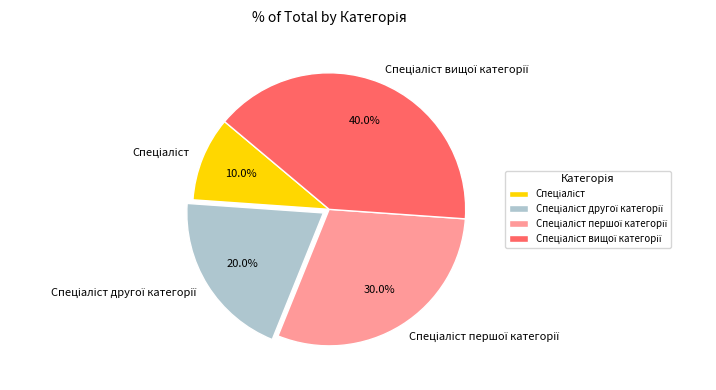

Does any single category account for the majority?

No